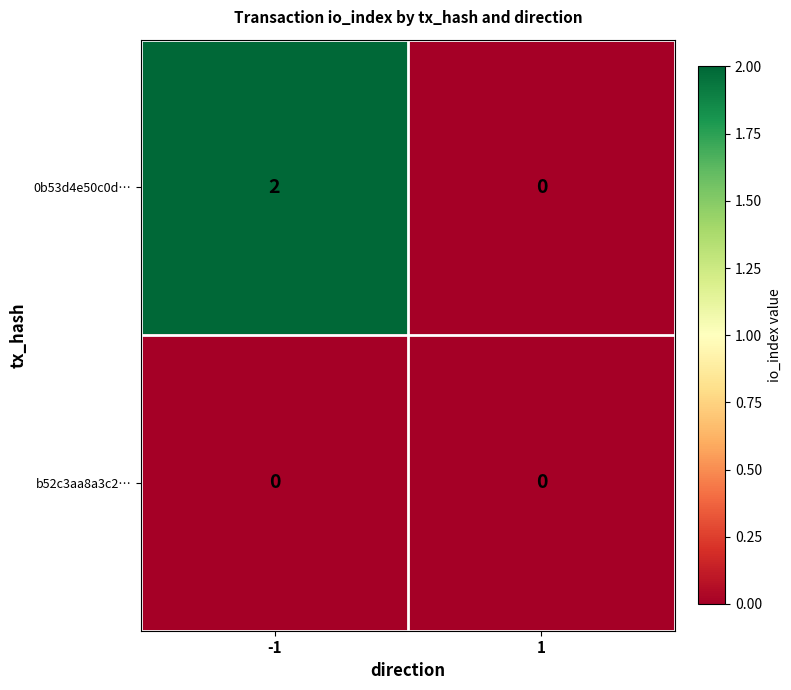

The value of 0b53d4e50c0d… at -1 is 1. True or false?

False